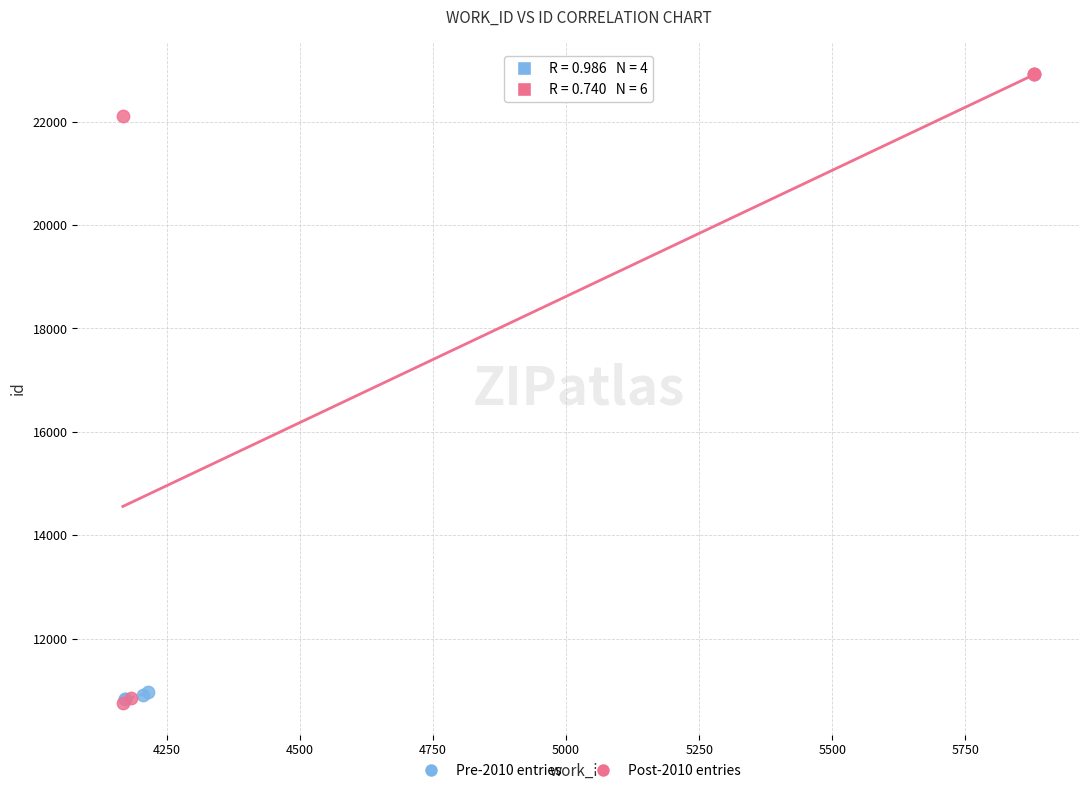

Which series has the largest Y range (max minus min)?

Post-2010 entries